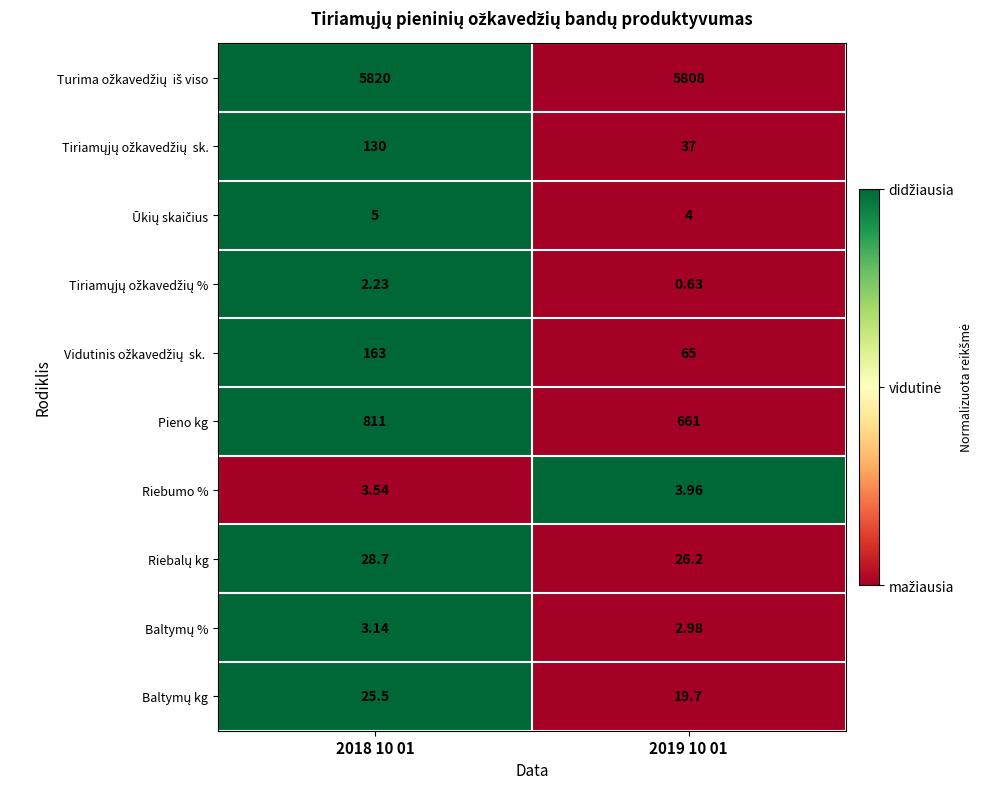

Which series has the widest spread of values?

Pieno kg